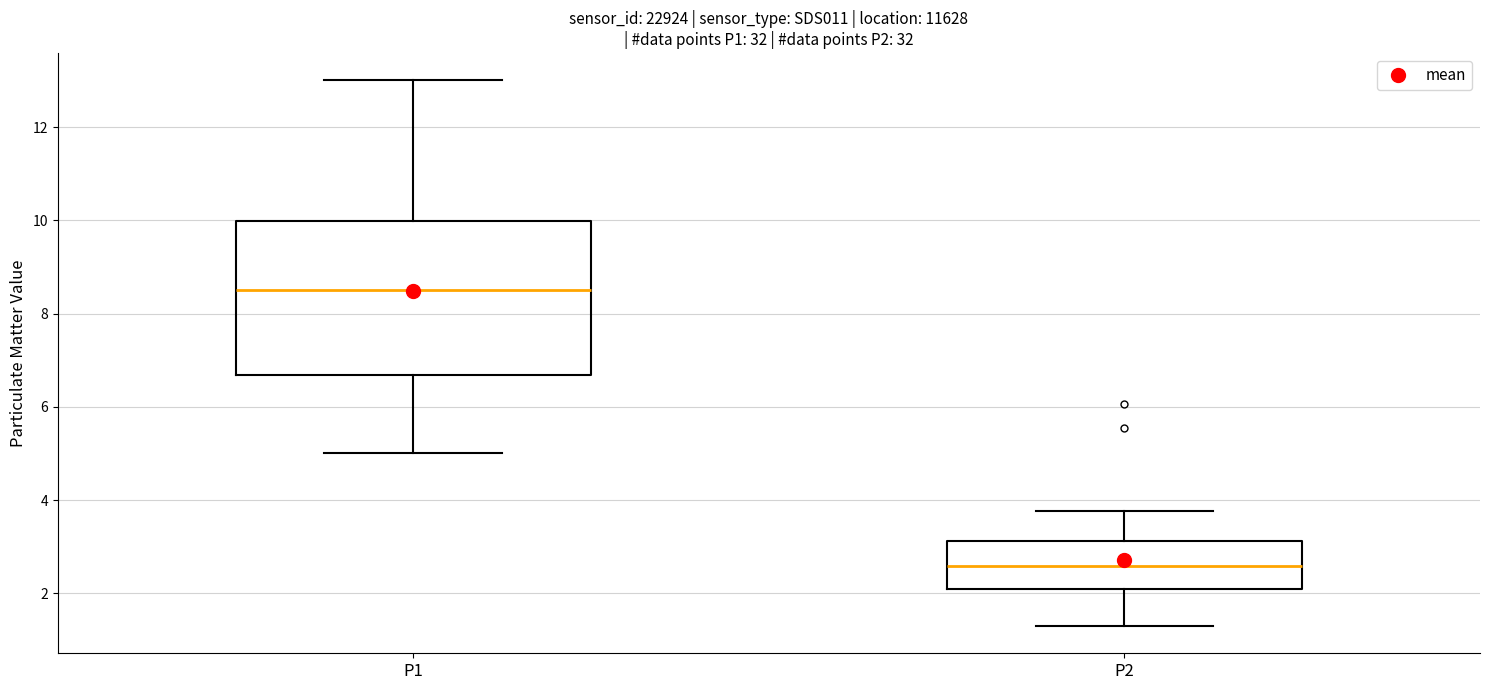

Comparing the boxes themselves (not the whiskers), which one is the tallest?

P1